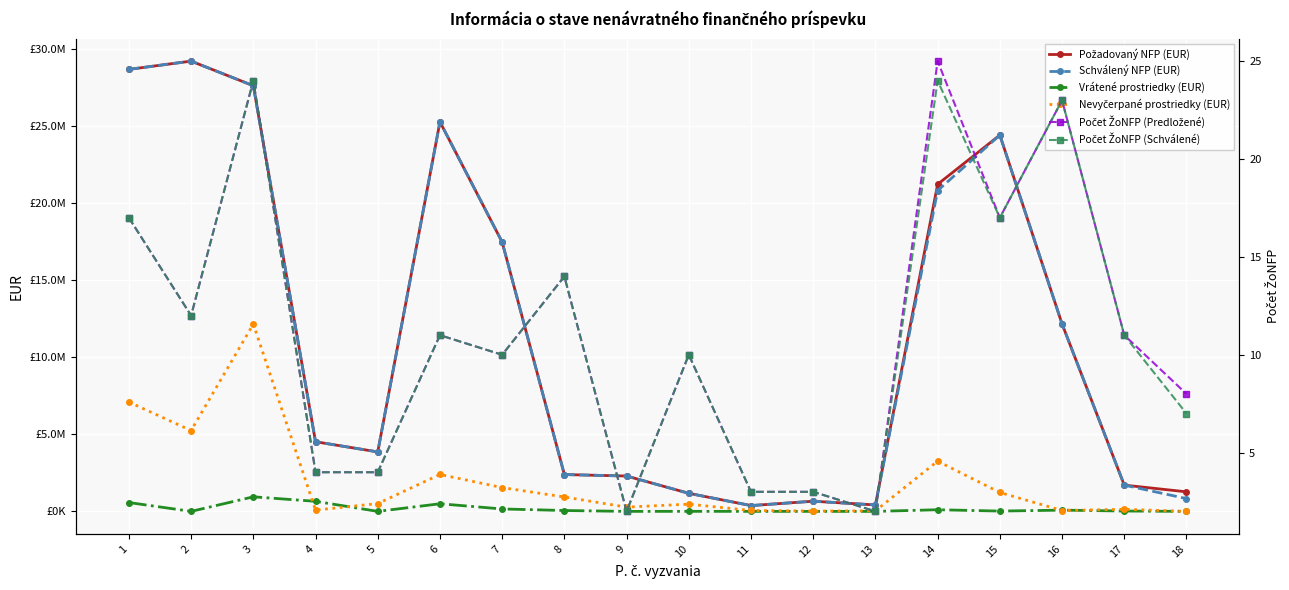

True or false: Požadovaný NFP (EUR) has more than 1 points higher than both neighbors.

True